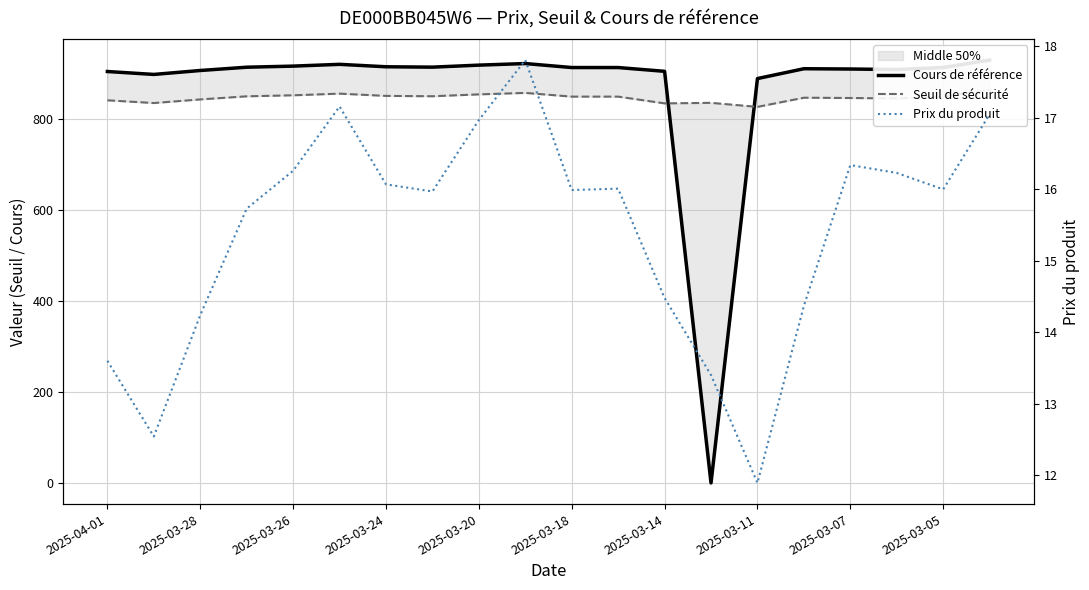

Where do Cours de référence and Prix du produit first cross each other?

12 and 13